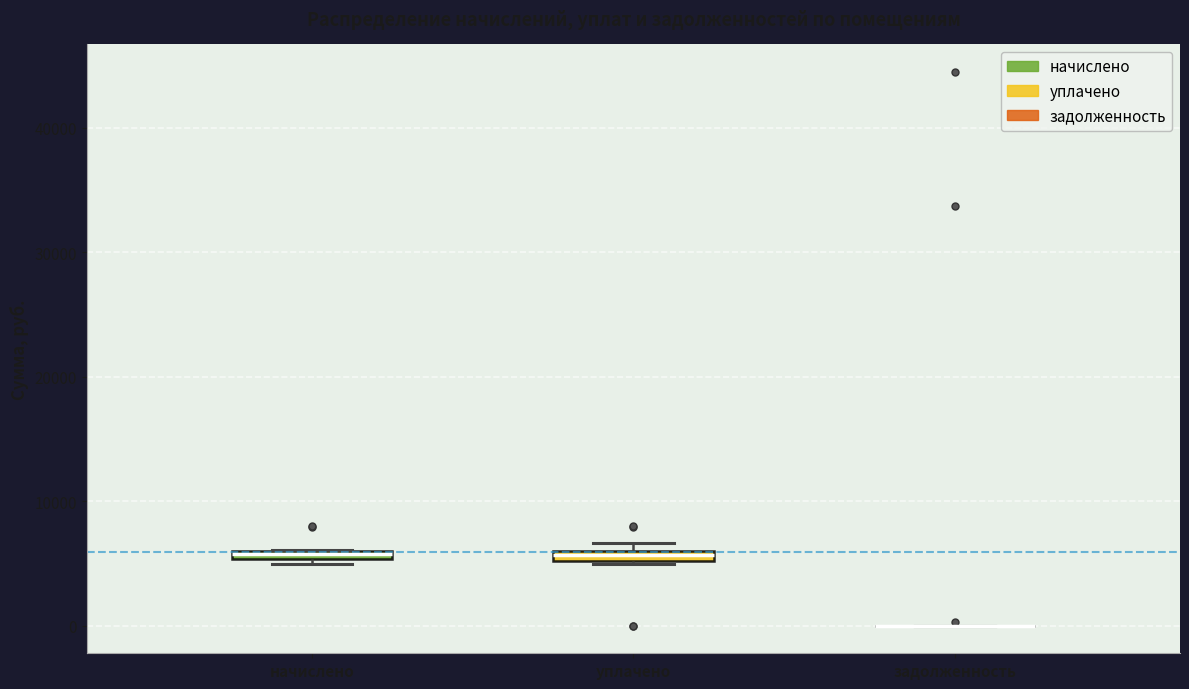

Where is the lower edge of the box for уплачено on the y-axis? The values are not printed on the chart, so give them approximately, as read against the axis.

5000